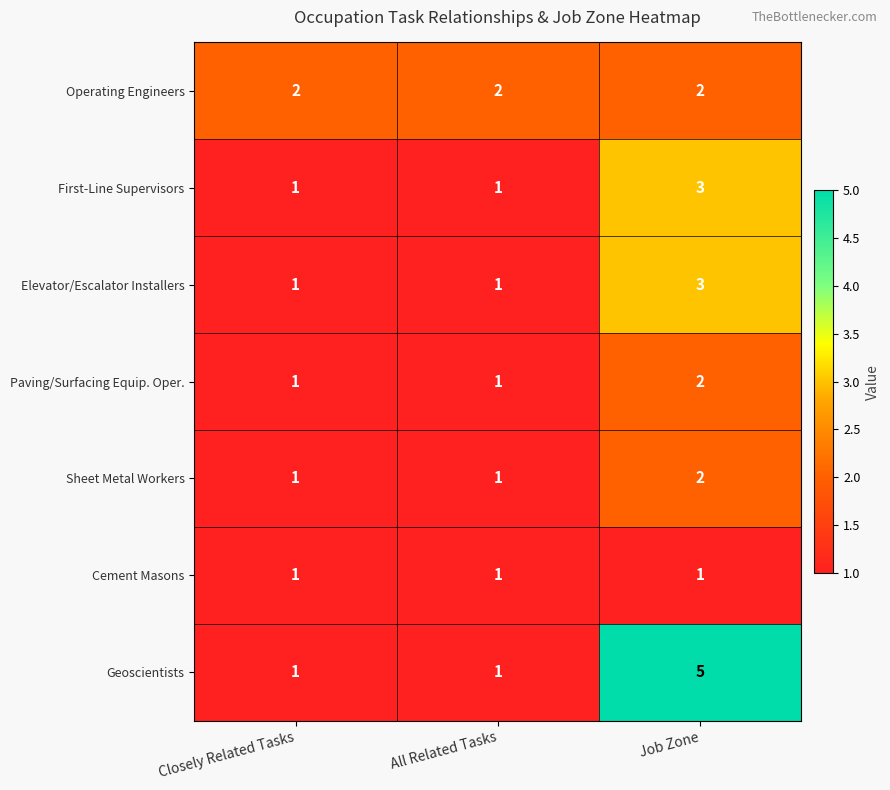

What is the maximum value shown in the chart?

5